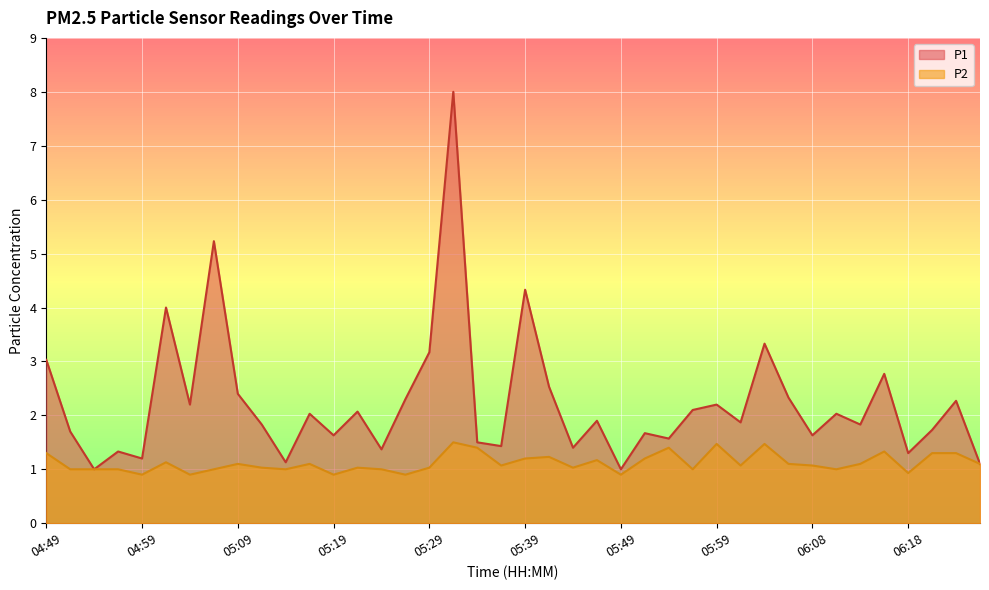

How many series are shown in this chart?

2